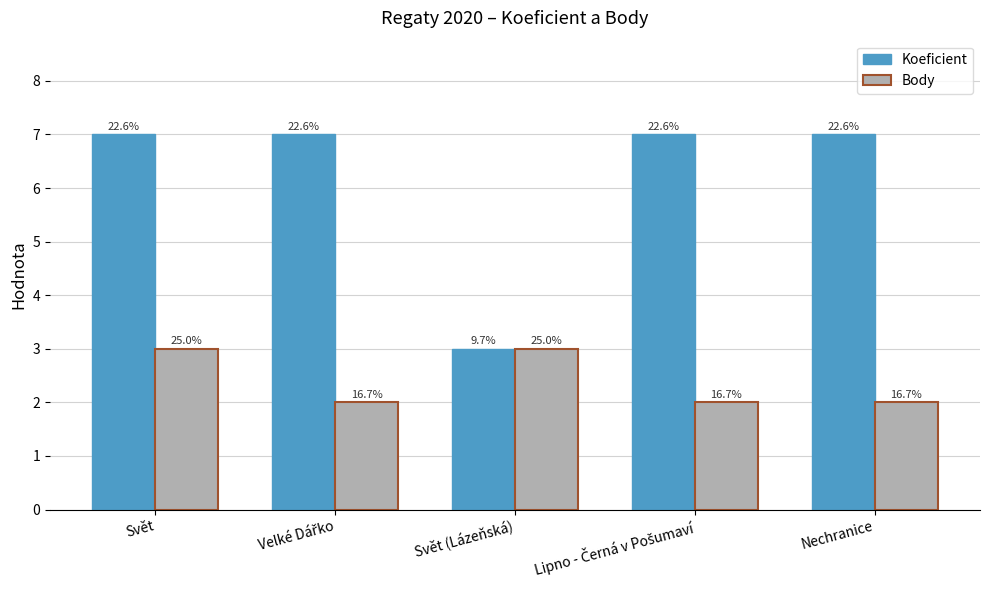

Where is Koeficient nearest to the value 5?

Svět